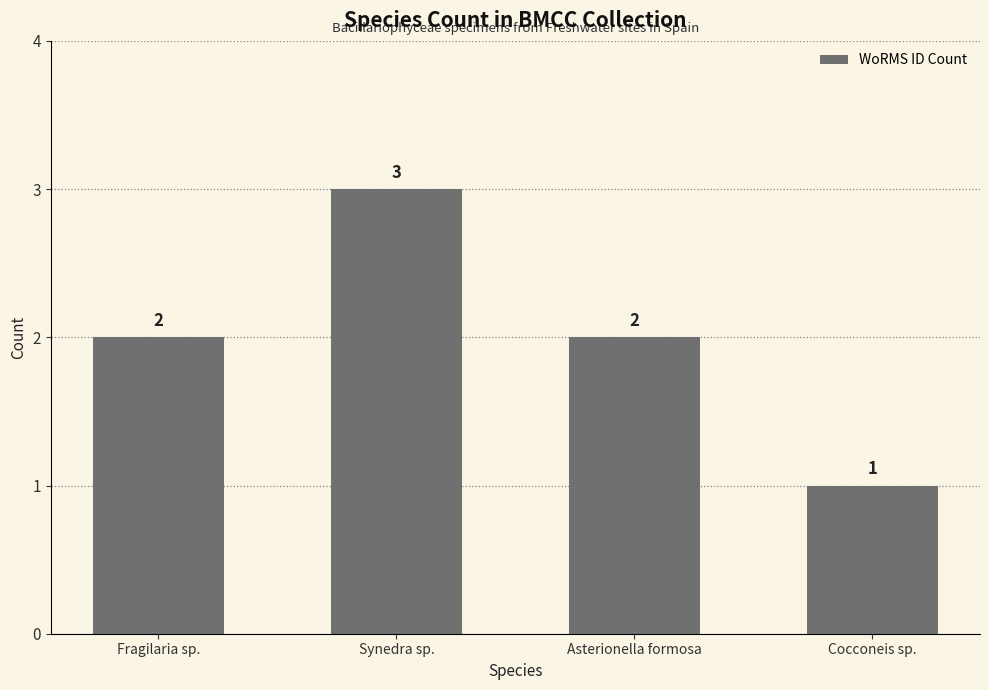

Which label corresponds to the smallest value in the chart?

Cocconeis sp.